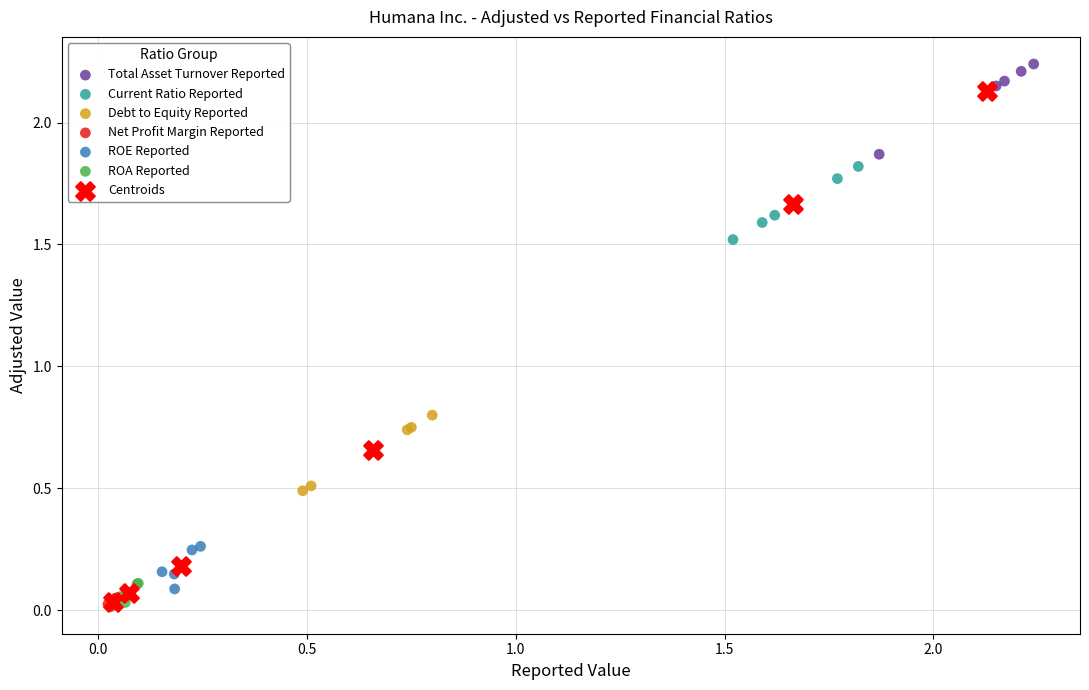

Which series contains the highest Y value?

Total Asset Turnover Reported